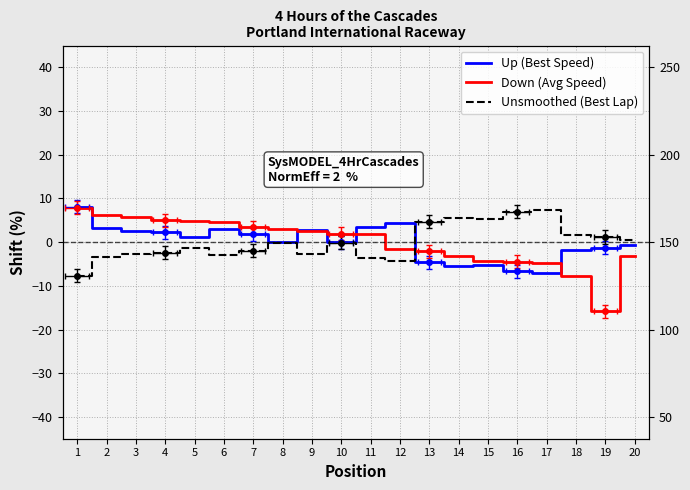

At which label does Best Lap time reach its minimum?

1